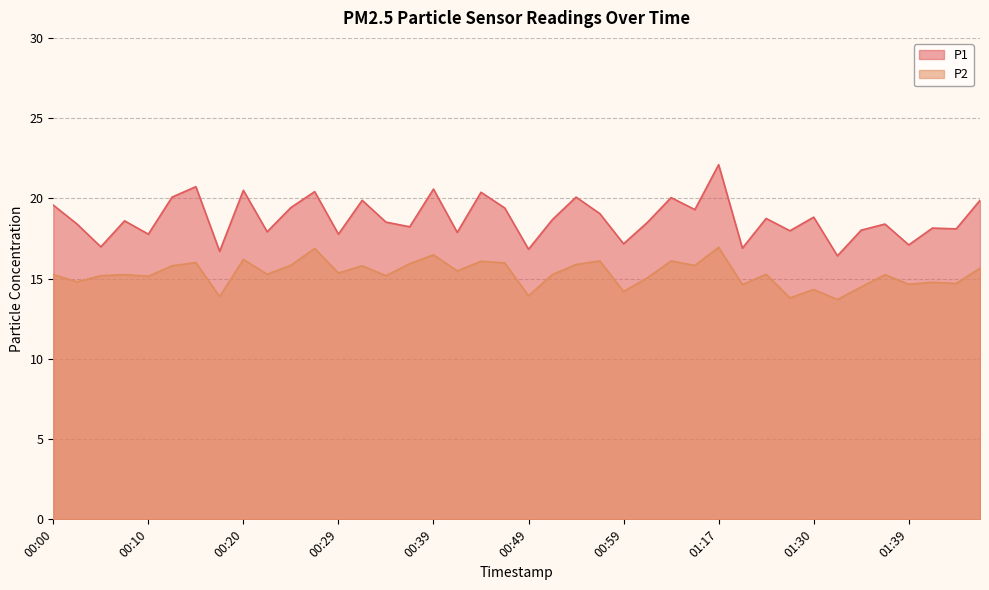

Is it true that P1 equals 33.7 at 00:15?

False